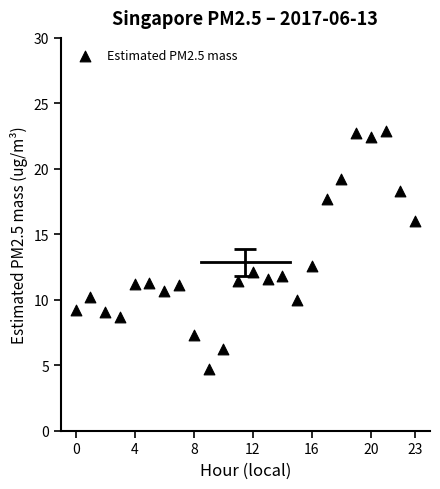

What Y value in the scatter plot is closest to 13?

12.6